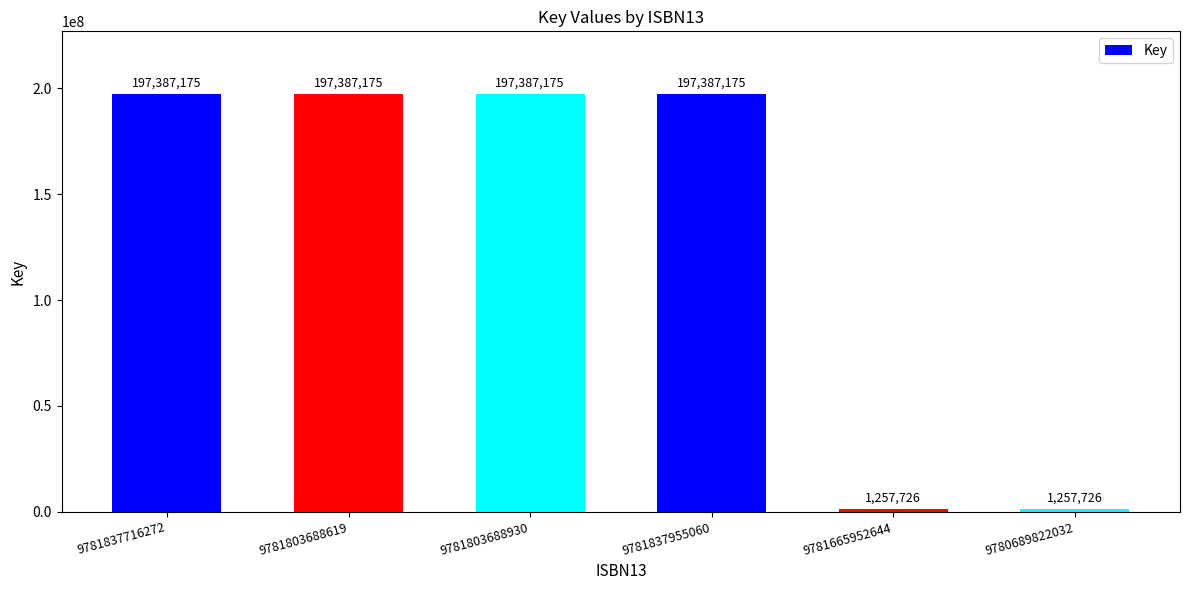

The chart shows a value of 1257726 at 9781665952644. True or false?

True